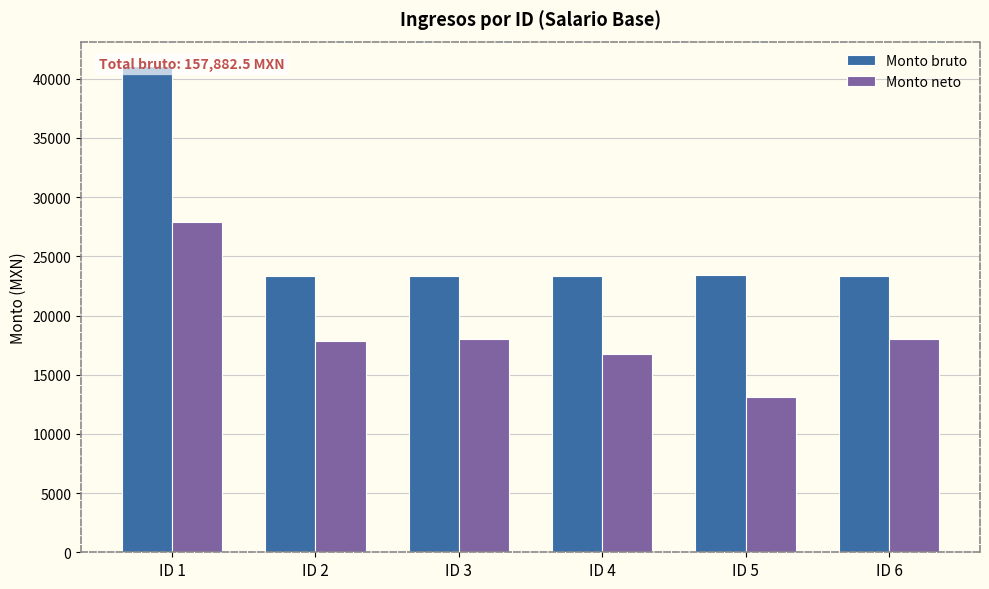

Which series has the widest spread of values?

Monto bruto